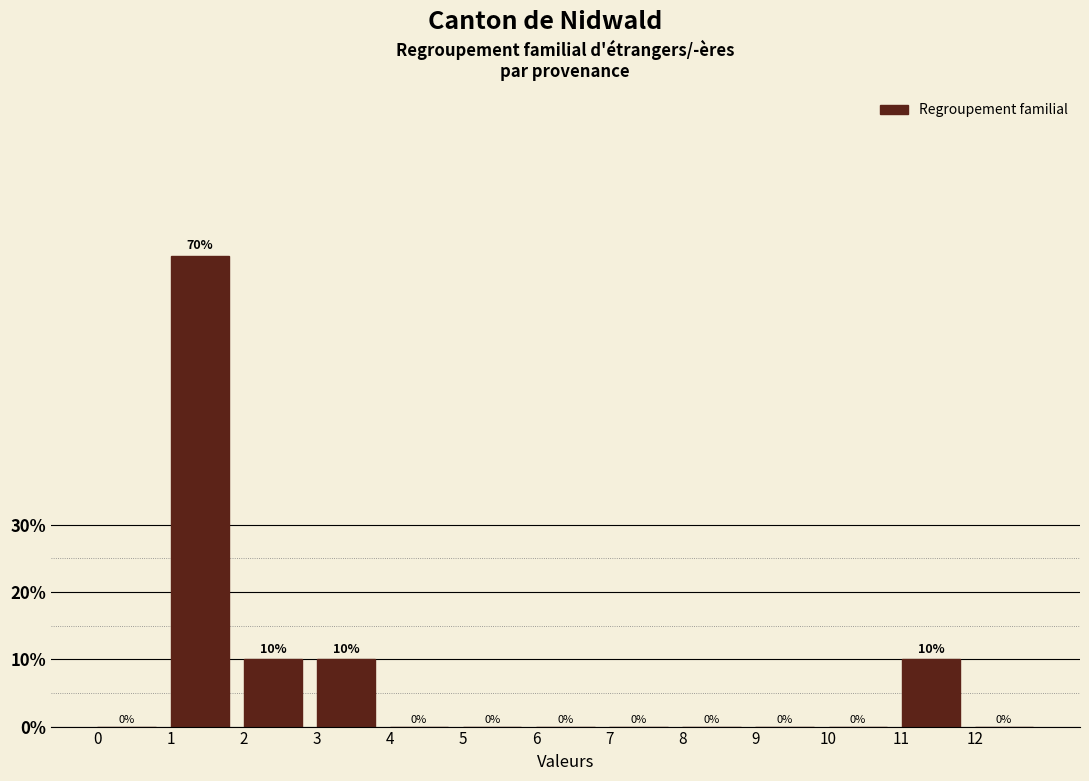

Reading left to right, list every bar in this chart as the range it spans on the x-axis followed by its height.

0 to 1: 0
1 to 2: 70
2 to 3: 10
3 to 4: 10
4 to 5: 0
5 to 6: 0
6 to 7: 0
7 to 8: 0
8 to 9: 0
9 to 10: 0
10 to 11: 0
11 to 12: 10
12 to 13: 0